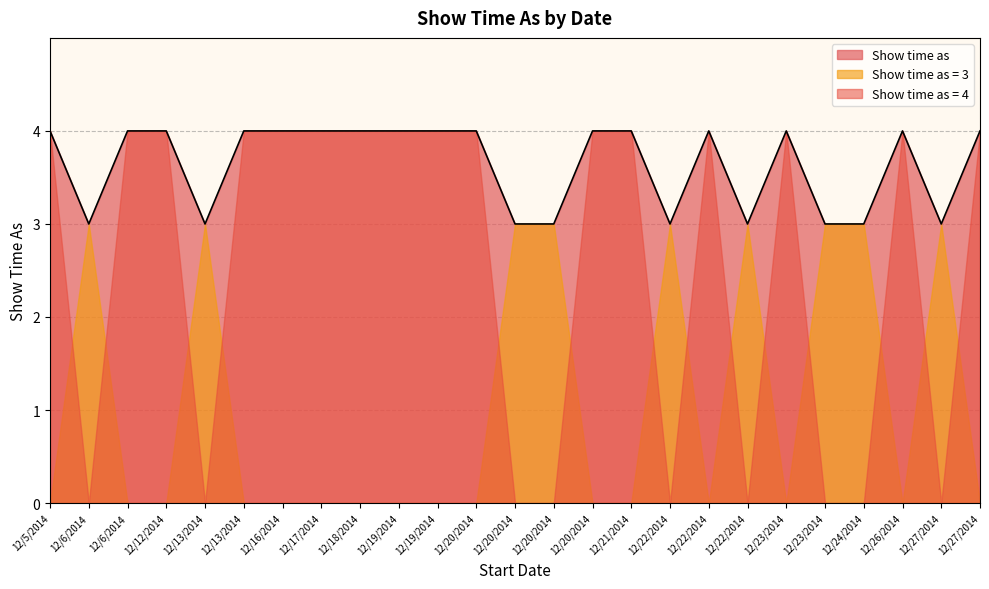

How many categories are shown in the chart?

25